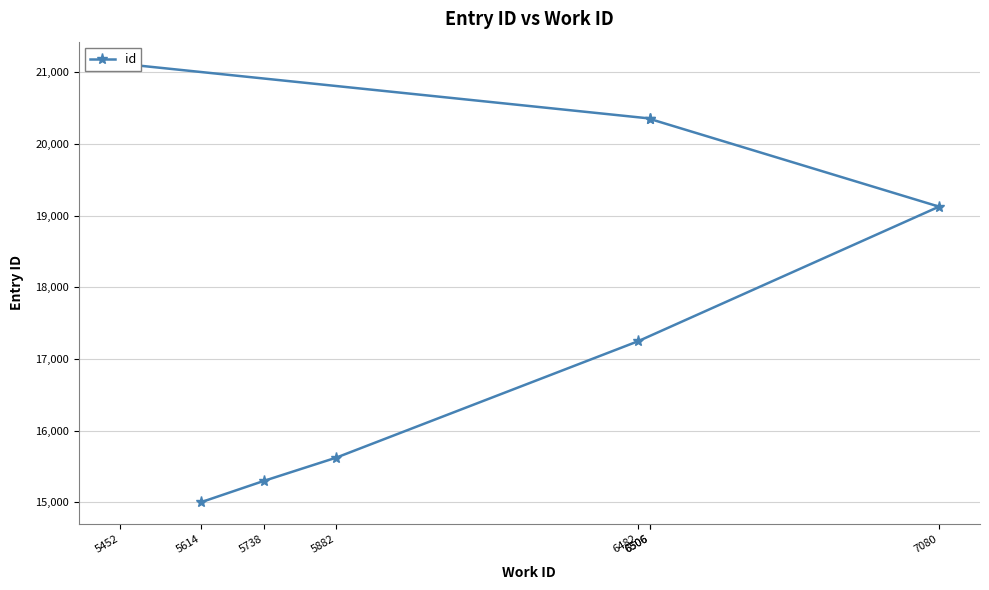

Reading left to right, transcribe all the data shown in this chart.

5614=15004	5738=15299	5882=15624	6482=17248	7080=19125	6506=20347	6506=20354	5452=21120